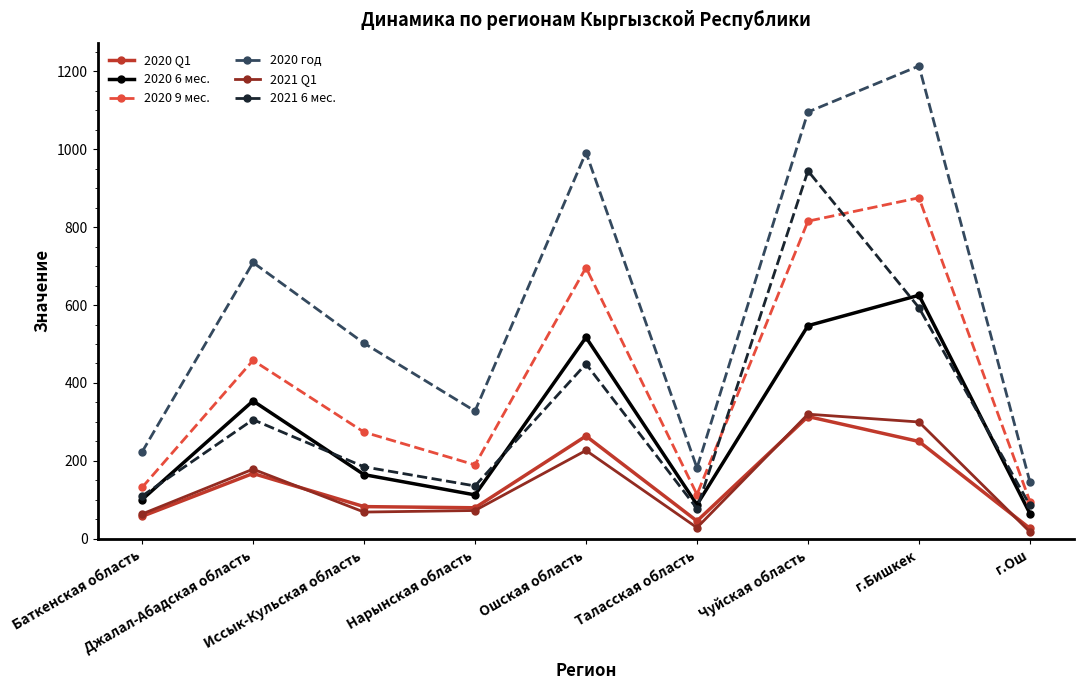

True or false: 2021 Q1 has a value of 179 at Джалал-Абадская область.

True